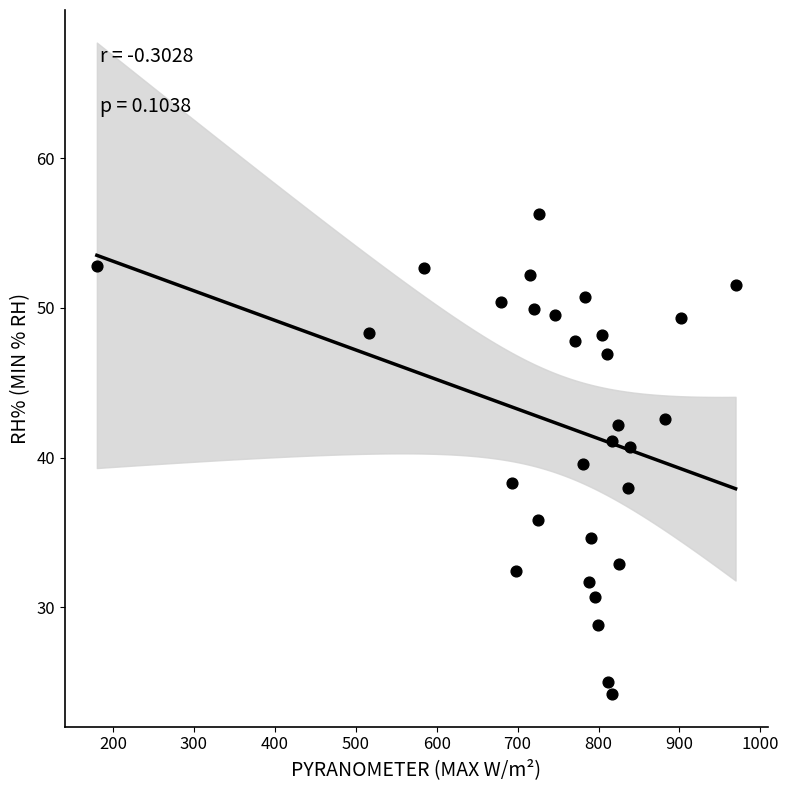

What is the range of Y values (max minus min)?

32.1